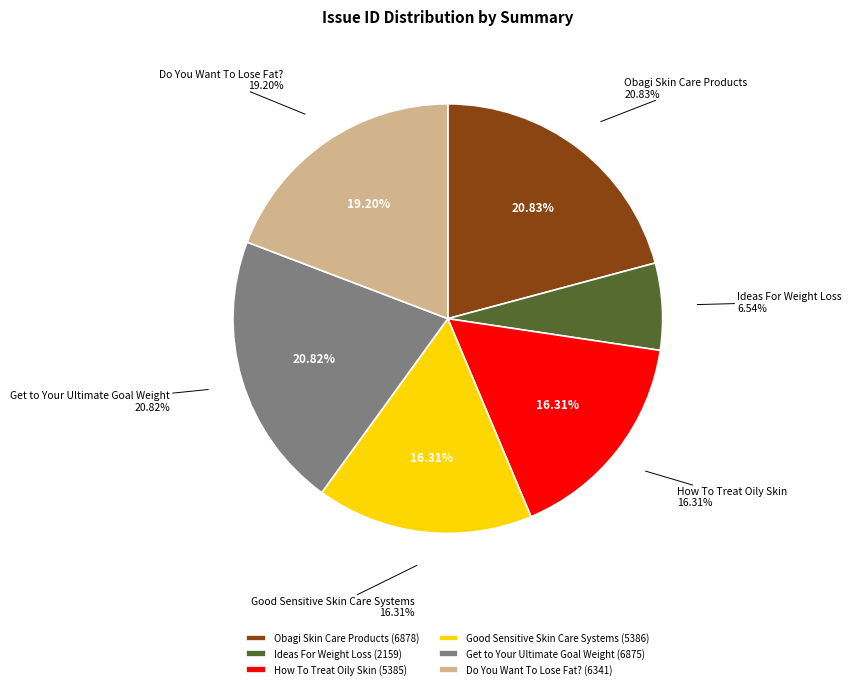

To the nearest percent, what is the combined percentage of Good Sensitive Skin Care Systems and How To Treat Oily Skin?

33%